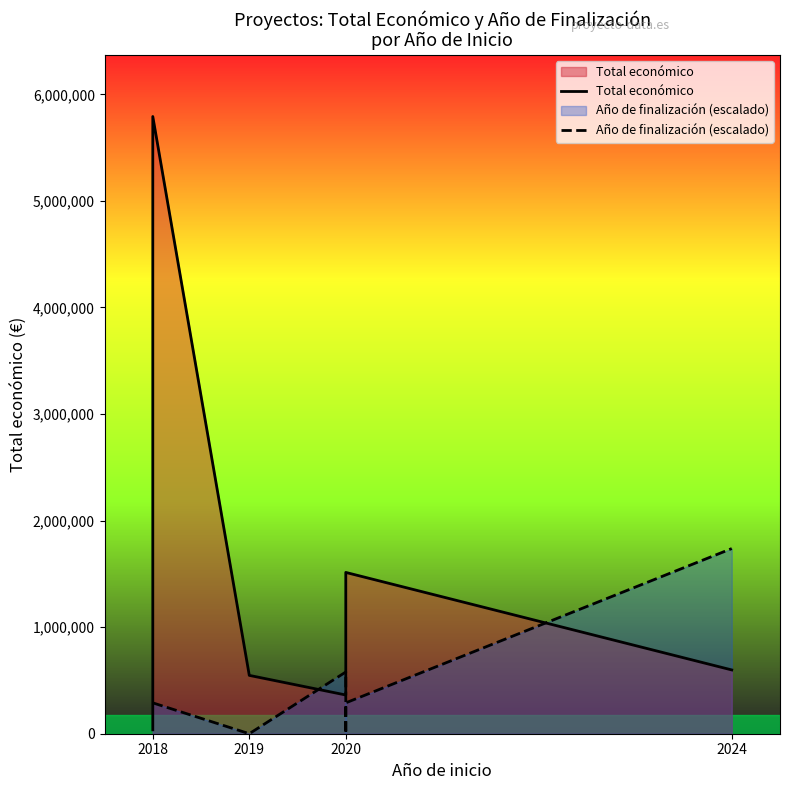

How many data points in Total económico are less than 598609?

3